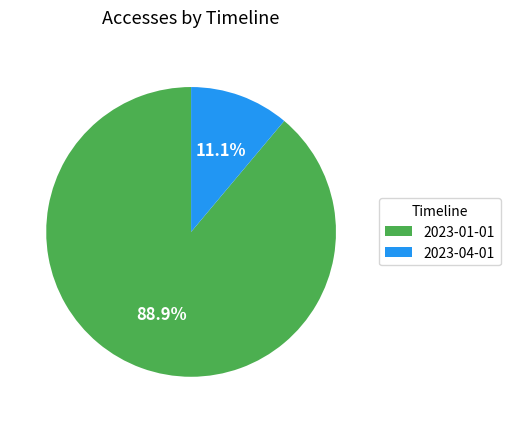

Do 2023-01-01 and 2023-04-01 together represent more than half of the pie?

Yes